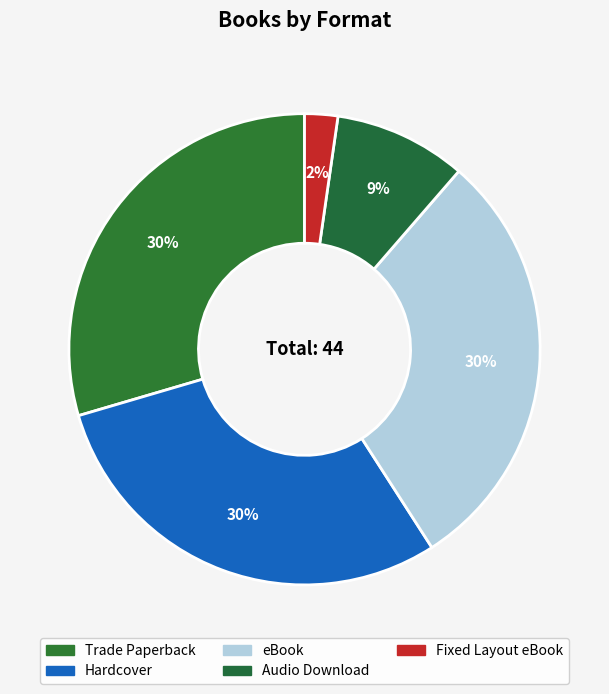

Combined, do Fixed Layout eBook and Audio Download account for over 50%?

No